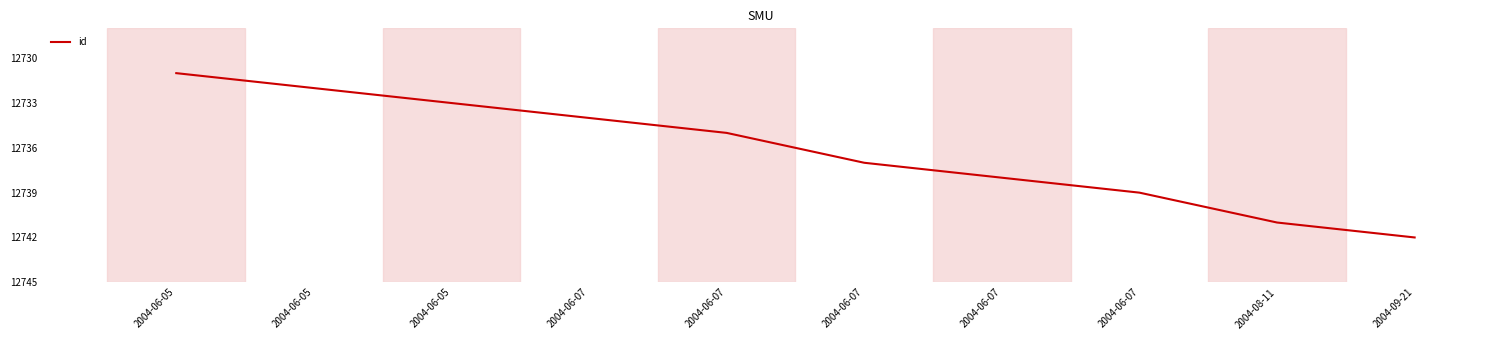

Reading left to right, extract all data points from this chart.

2004-06-05=12731	2004-06-05=12732	2004-06-05=12733	2004-06-07=12734	2004-06-07=12735	2004-06-07=12737	2004-06-07=12738	2004-06-07=12739	2004-08-11=12741	2004-09-21=12742